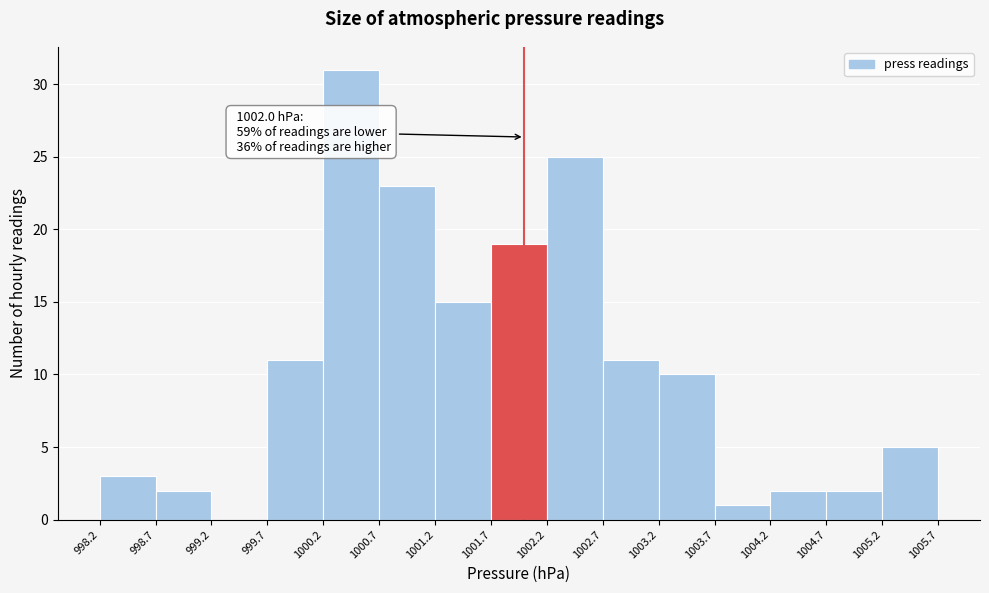

Over which range of the x-axis is the bar tallest?

1000.2 to 1000.7